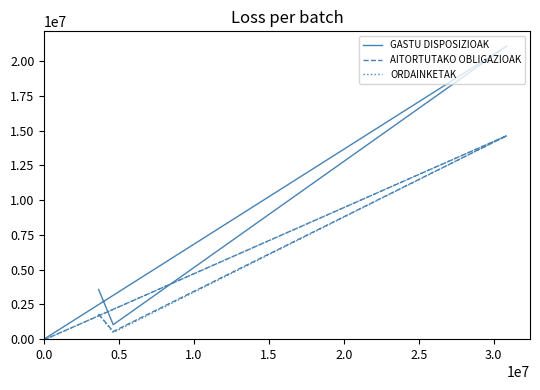

At how many categories does at least one series exceed 942301?

3